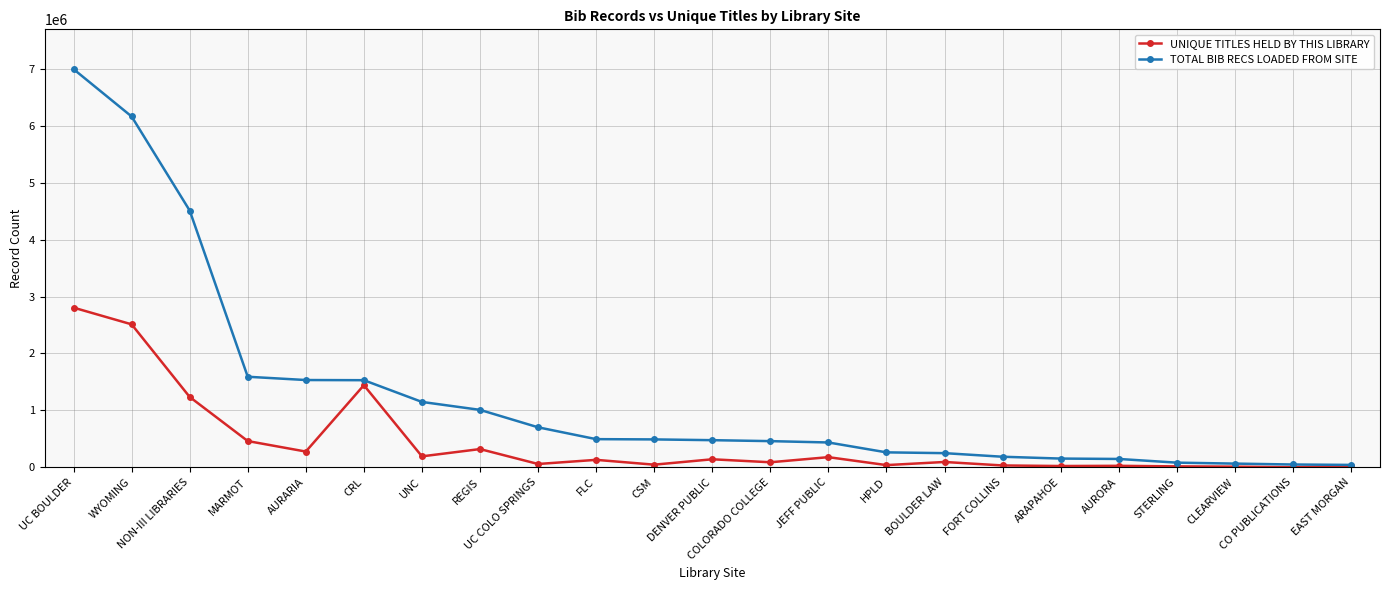

At how many categories does at least one series exceed 6270307?

1